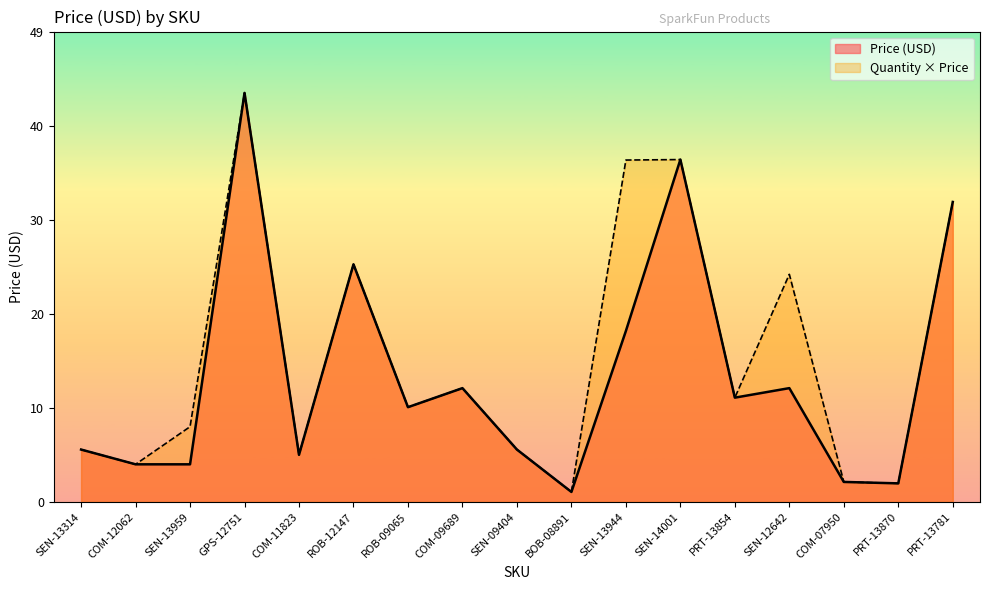

What is the spread (max minus min) of values at SEN-13959?

4.0